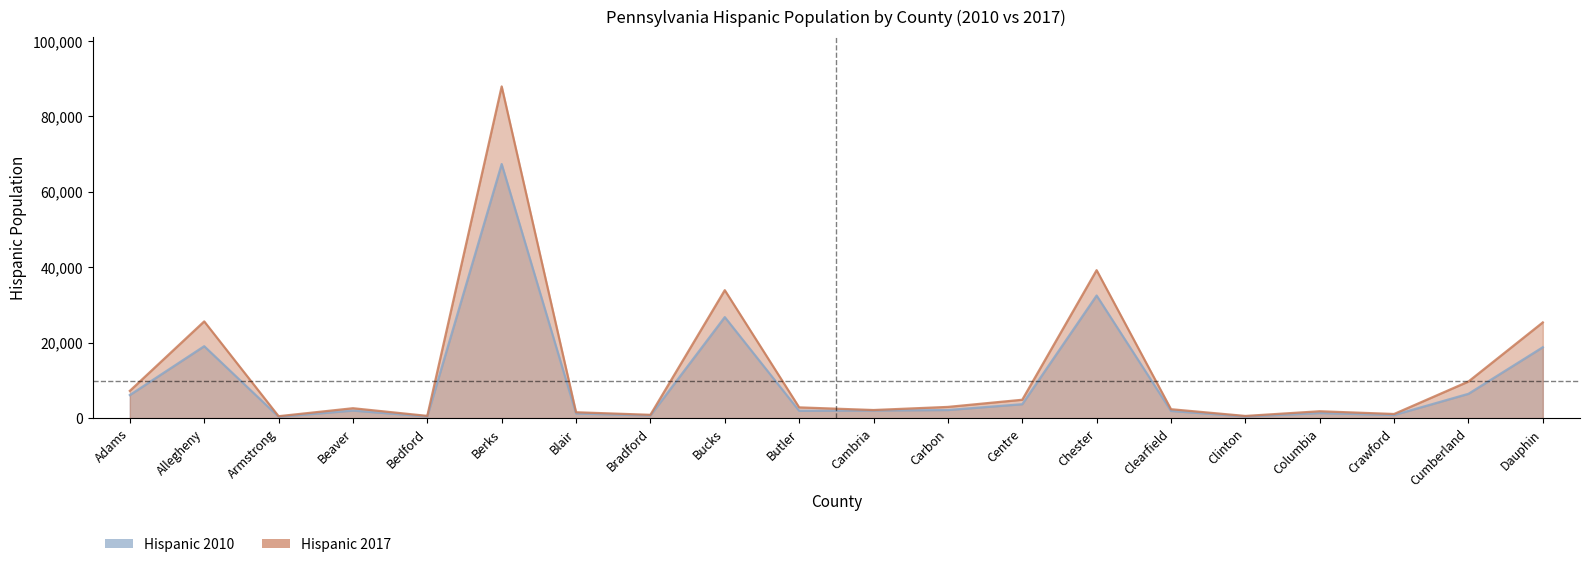

What is the difference between the Hispanic 2010 values at Bedford and Allegheny?

18620